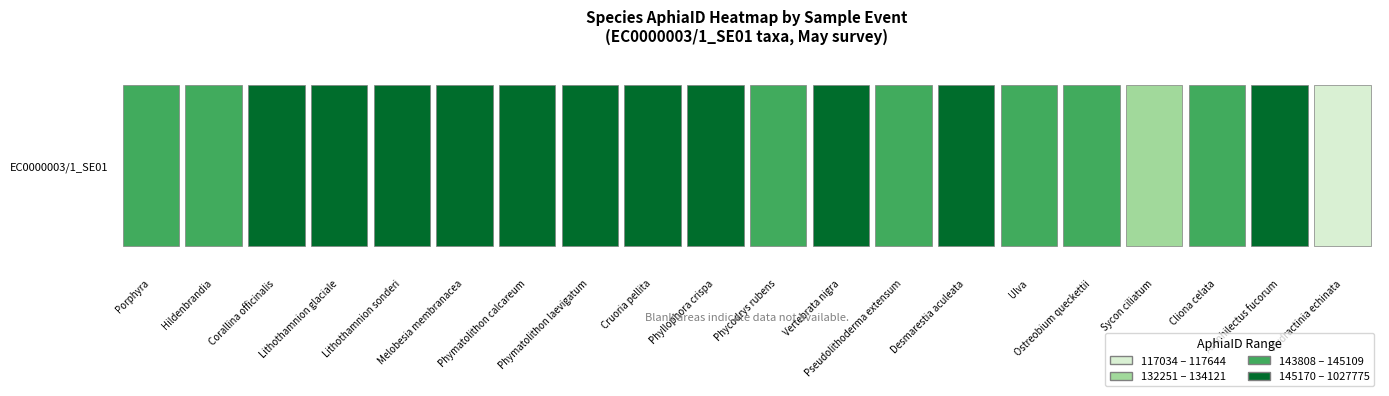

How many series are shown in this chart?

1